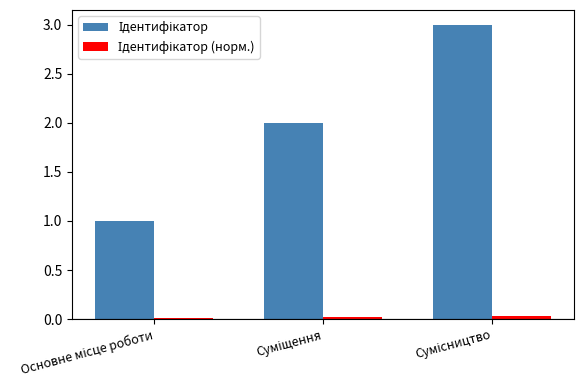

How many groups of bars are there?

3